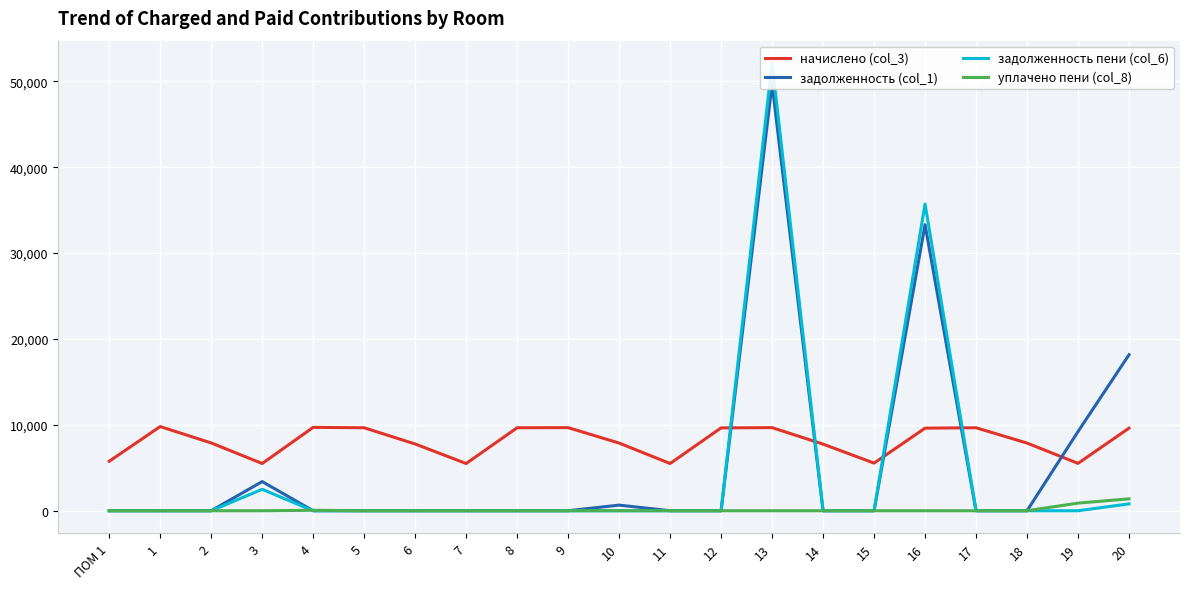

True or false: начислено (col_3) has a value of 7879.7 at 18.

True